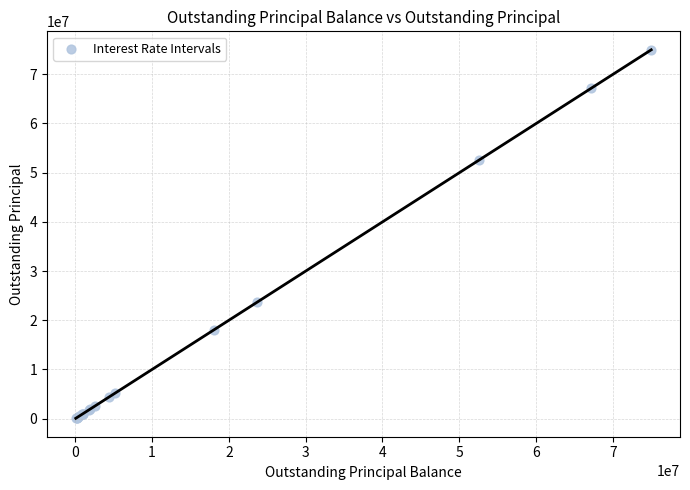

What Y value in the scatter plot is closest to 37528941?

23672650.0